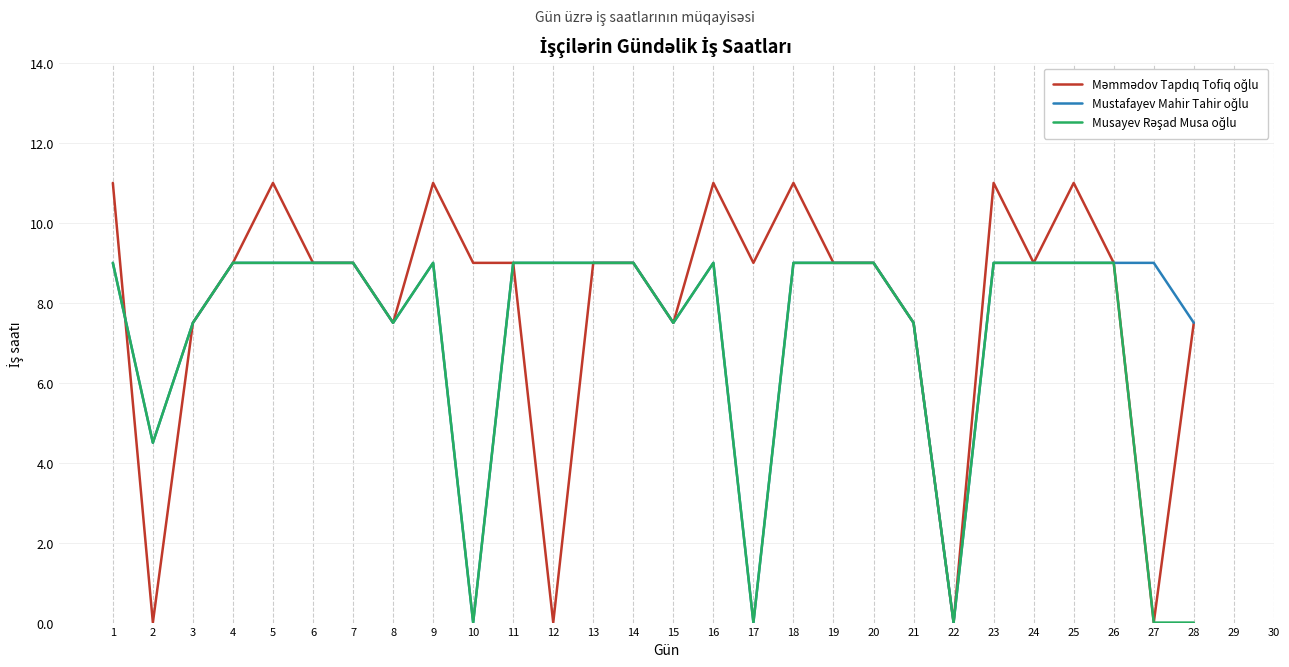

The Mustafayev Mahir Tahir oğlu series shows 0.0 at 17. True or false?

True